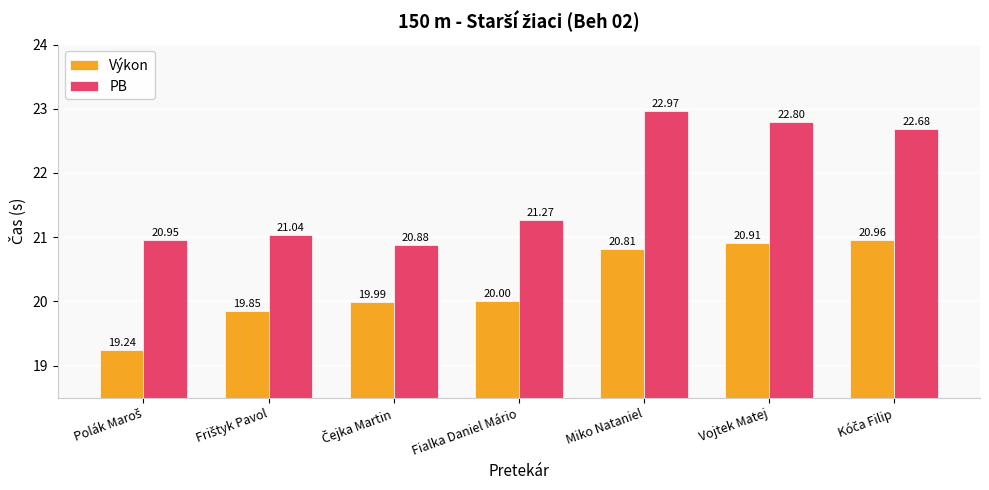

What is the average value of the PB series?

21.8